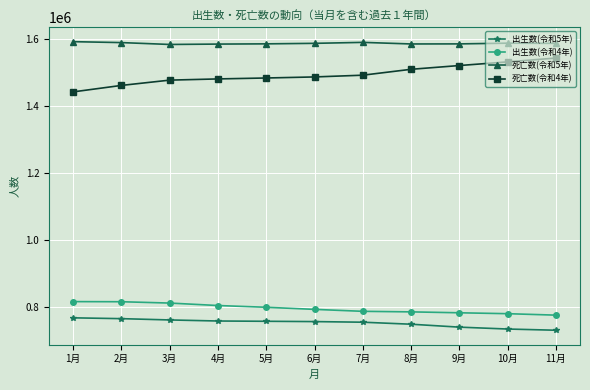

What is the difference between the 死亡数(令和4年) values at 4月 and 6月?

5924